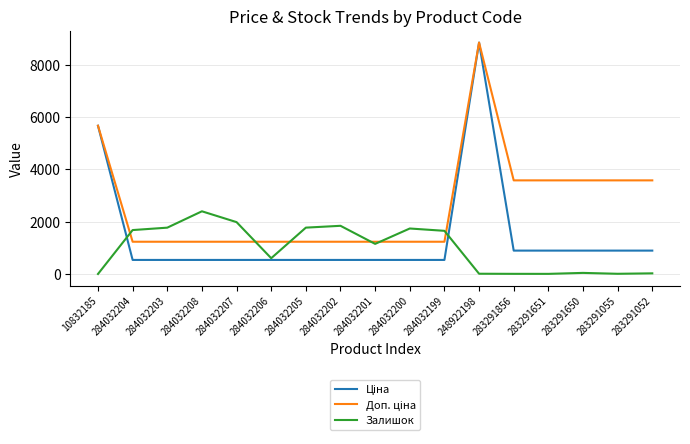

What is the difference between the highest and lowest values at 284032207?

1447.0